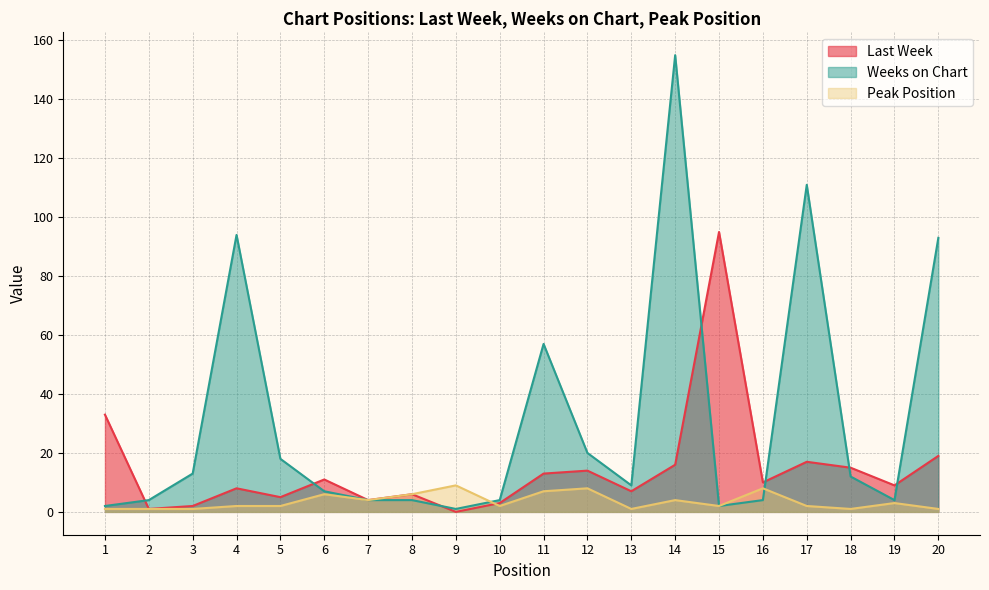

At 18, list the series in order from smallest to largest.

Peak Position, Weeks on Chart, Last Week